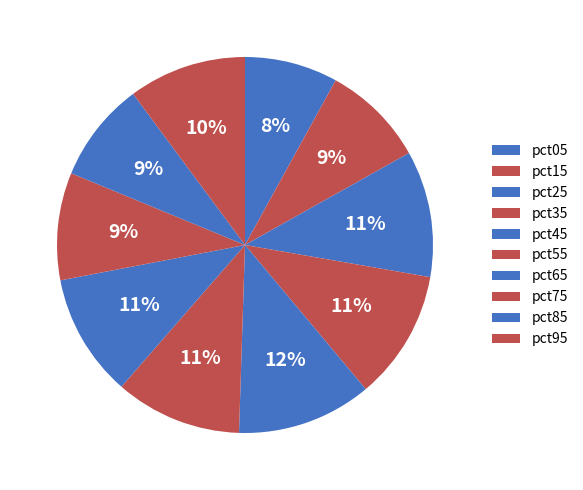

How many slices are in this pie chart?

10